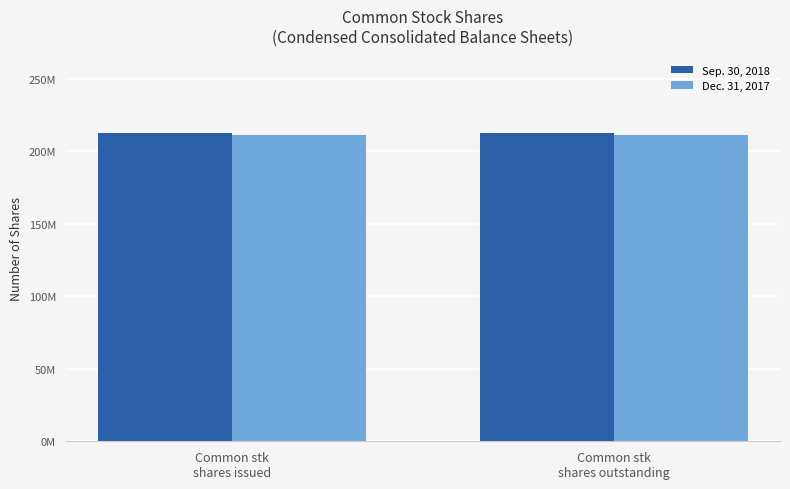

What is the minimum value shown in the chart?

211262906